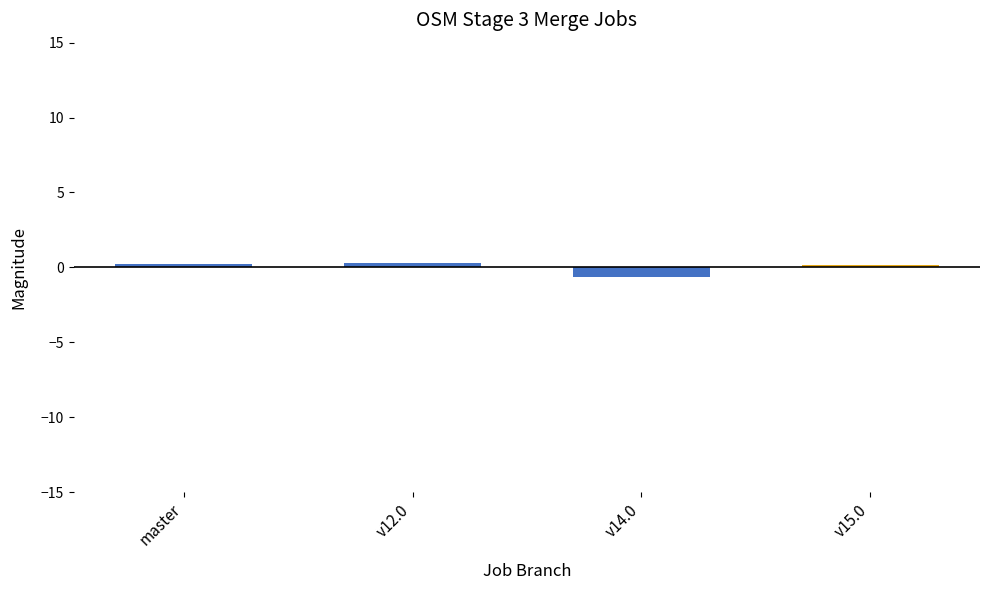

True or false: the data shows 0.2 at v15.0.

True